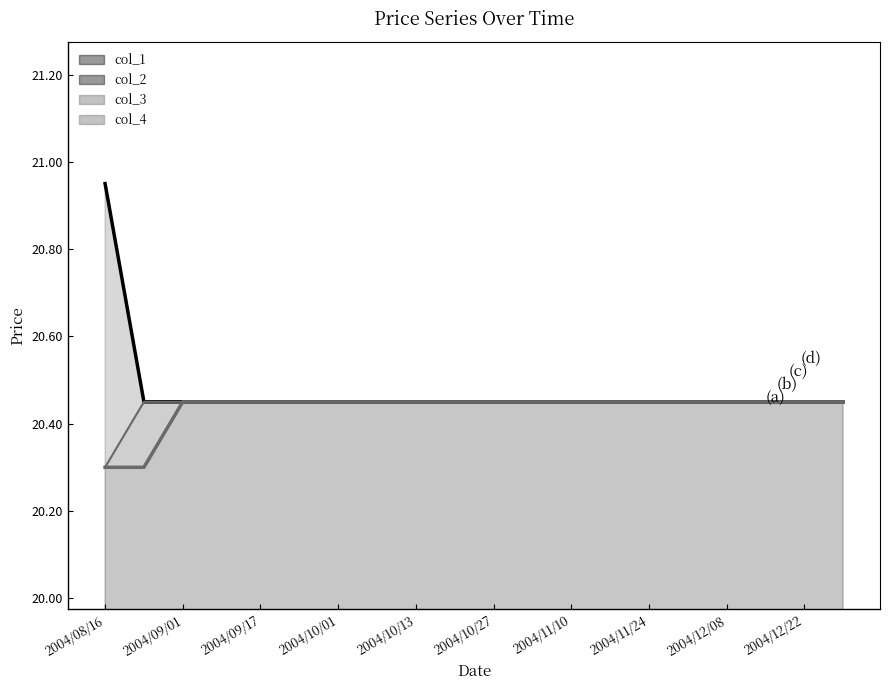

What is the label of the 6th point from the left?

2004/10/27